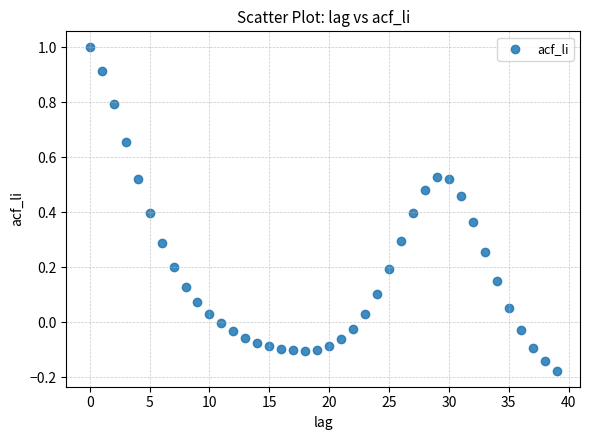

What is the range of Y values (max minus min)?

1.2